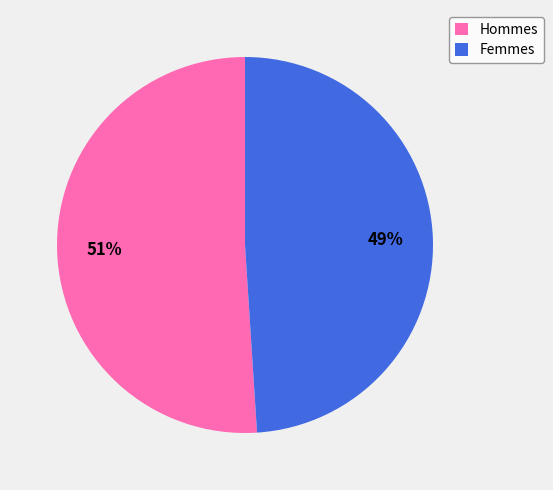

Is it true that Femmes is 34% of the pie?

False